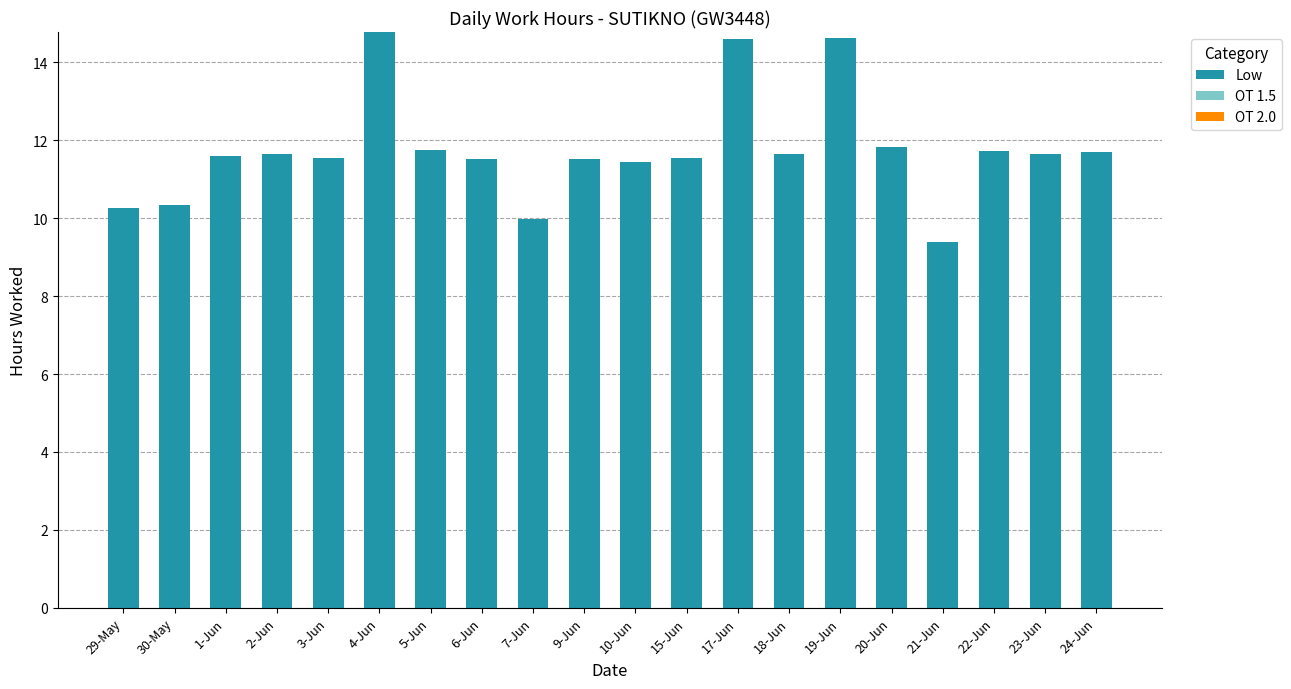

At which category does the chart reach its minimum across all series?

21-Jun